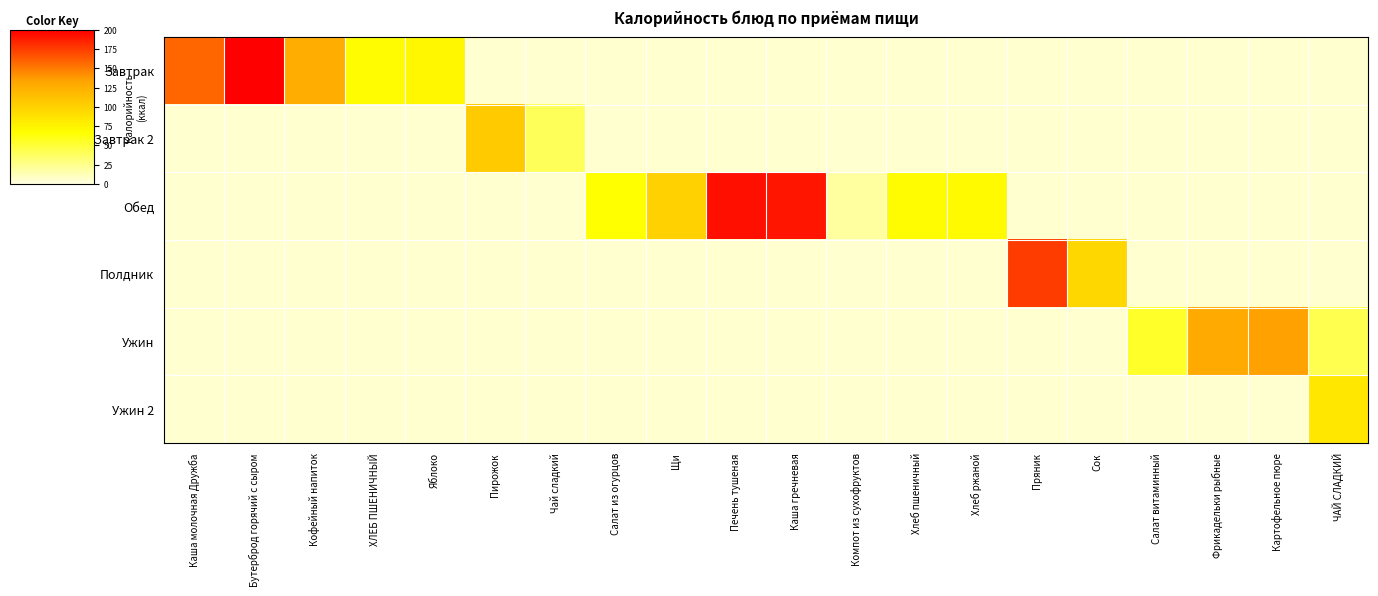

Between Картофельное пюре and Печень тушеная, which is larger?

Печень тушеная